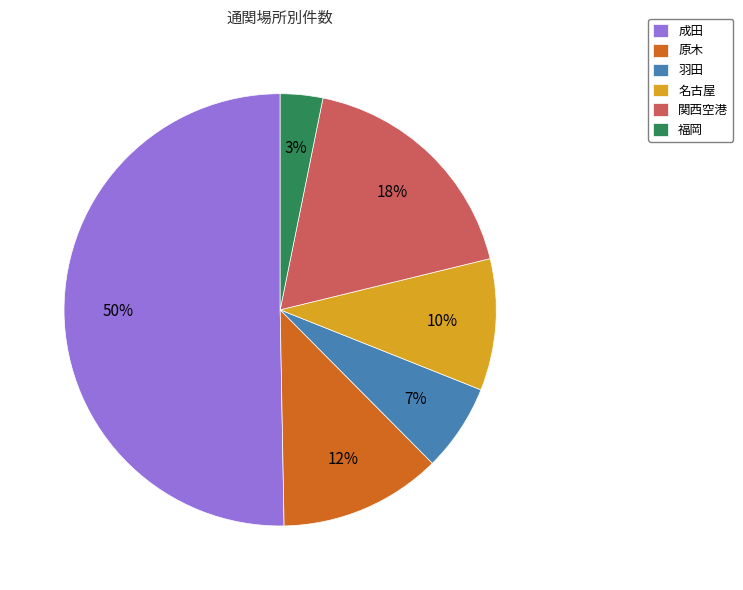

To the nearest percent, what is the difference between the 福岡 and 名古屋 slice percentages?

7%